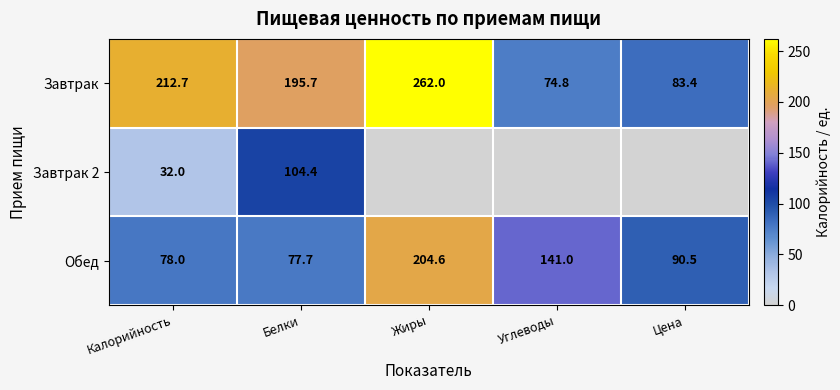

At how many categories does at least one series exceed 90?

5